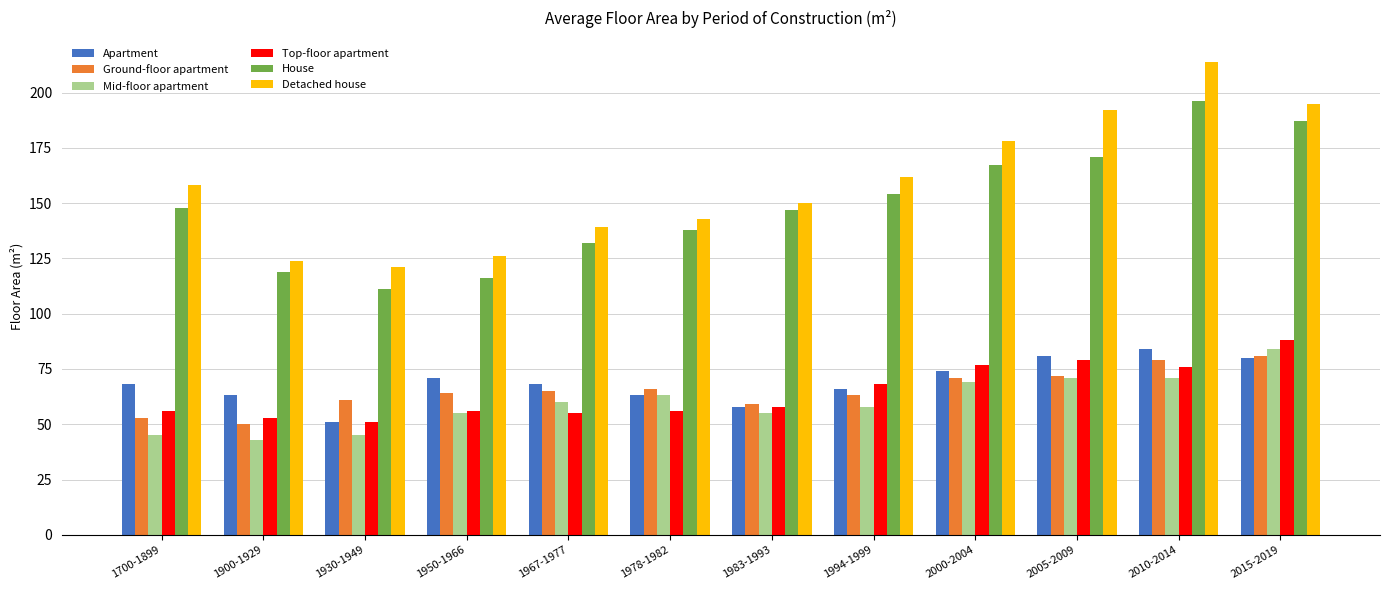

Is the value of Ground-floor apartment at 2015-2019 greater than the value of House at 1983-1993?

No